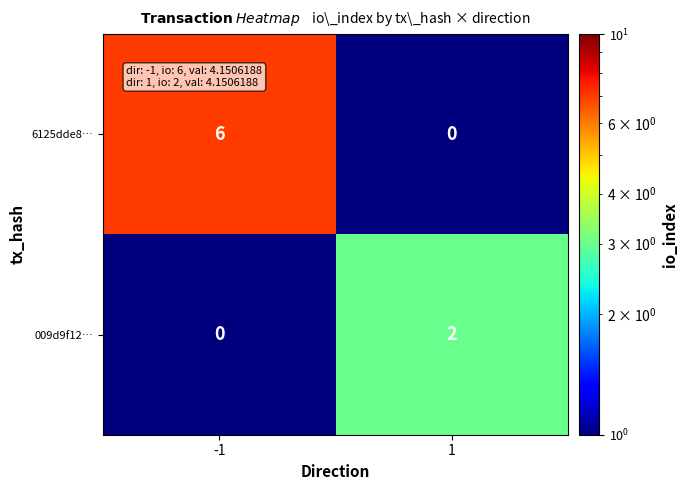

Is it true that 009d9f12… equals 0 at -1?

True